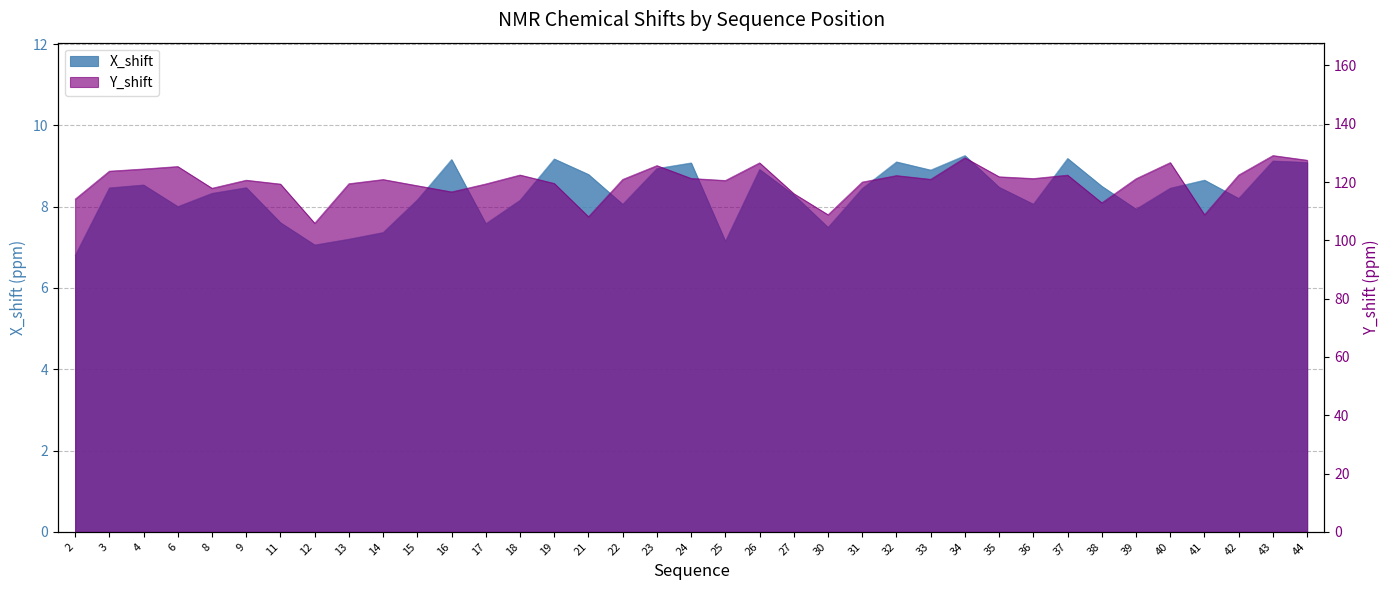

True or false: Y_shift has a value of 118.8 at 15.

True